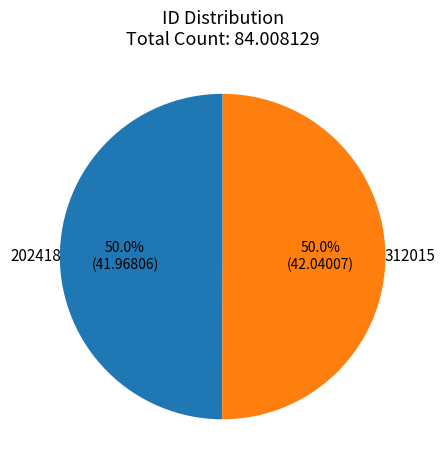

Combined, what portion of the pie is 312015 and 202418?

100.0%